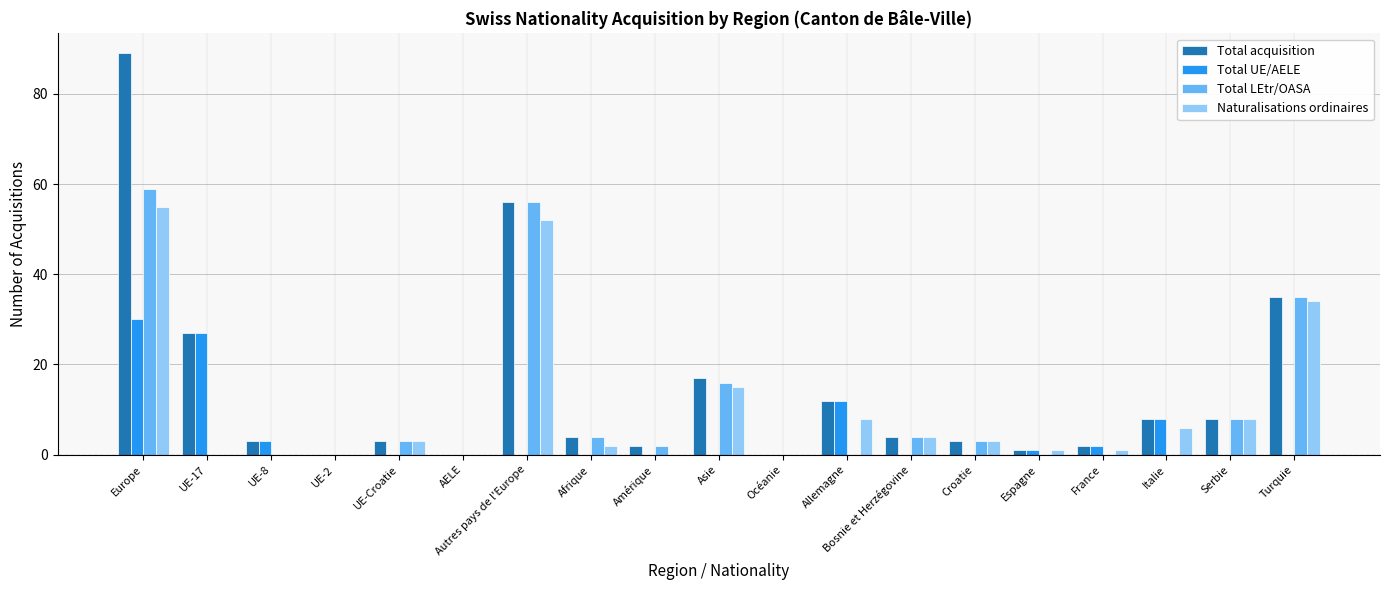

What is the maximum value for Total LEtr/OASA?

59